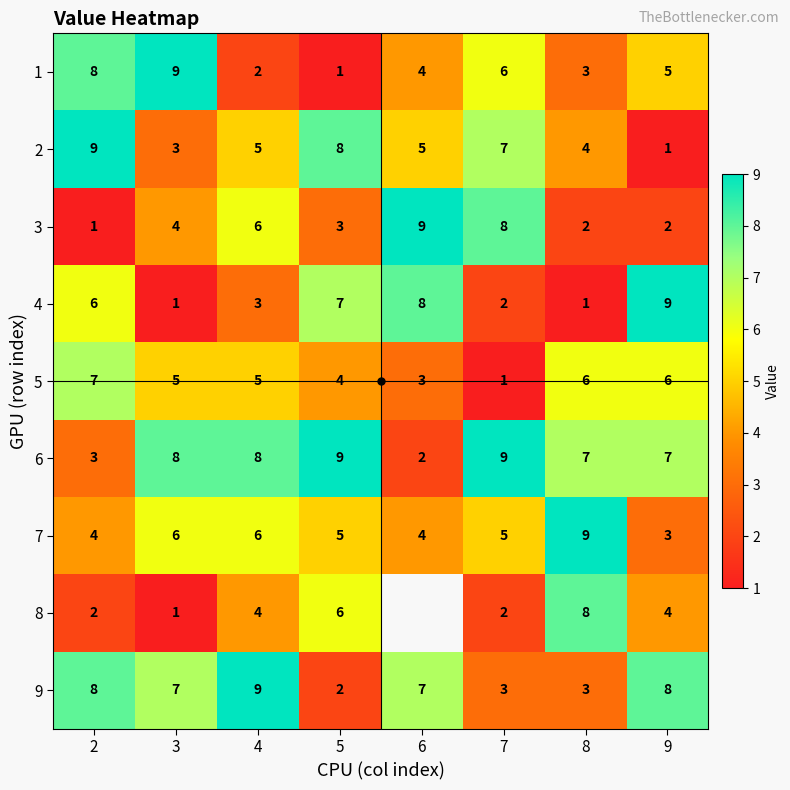

Is it true that 4 equals 14.0 at 6?

False